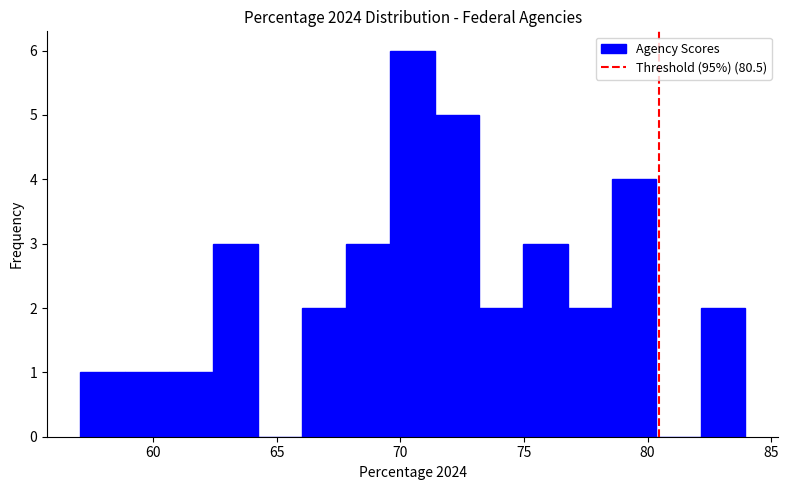

Around what value on the x-axis is the tallest bar? Give the approximate position of its centre, as read against the axis.

70.5